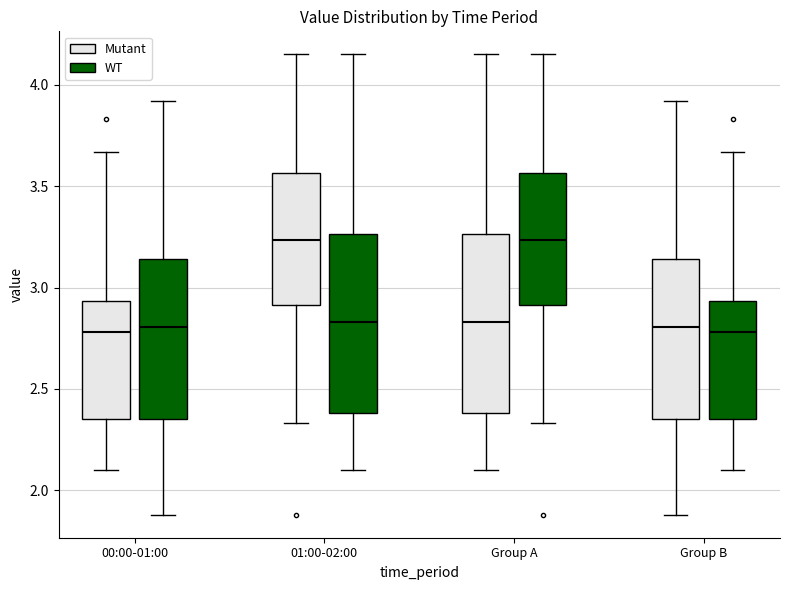

Reading left to right, transcribe this box plot: for each box, give where its median line is, the range the box spans, and where its two whiskers end, as read against the y-axis. The values are not printed on the chart, so give them approximately, as read against the axis.

00:00-01:00 (Mutant): median 2.80, box 2.35 to 2.95, whiskers 2.10 to 3.65
00:00-01:00 (WT): median 2.80, box 2.35 to 3.15, whiskers 1.90 to 3.90
01:00-02:00 (Mutant): median 3.25, box 2.90 to 3.55, whiskers 2.35 to 4.15
01:00-02:00 (WT): median 2.85, box 2.40 to 3.25, whiskers 2.10 to 4.15
Group A (Mutant): median 2.85, box 2.40 to 3.25, whiskers 2.10 to 4.15
Group A (WT): median 3.25, box 2.90 to 3.55, whiskers 2.35 to 4.15
Group B (Mutant): median 2.80, box 2.35 to 3.15, whiskers 1.90 to 3.90
Group B (WT): median 2.80, box 2.35 to 2.95, whiskers 2.10 to 3.65